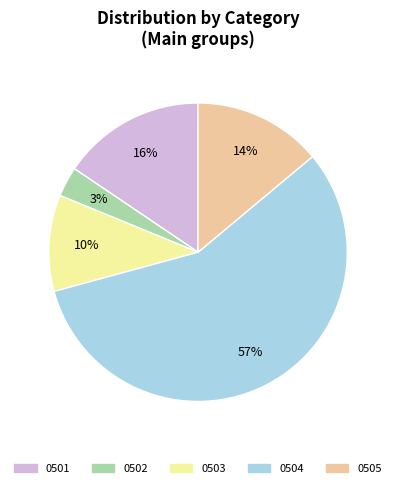

Is it true that 0503 is 10% of the pie?

True